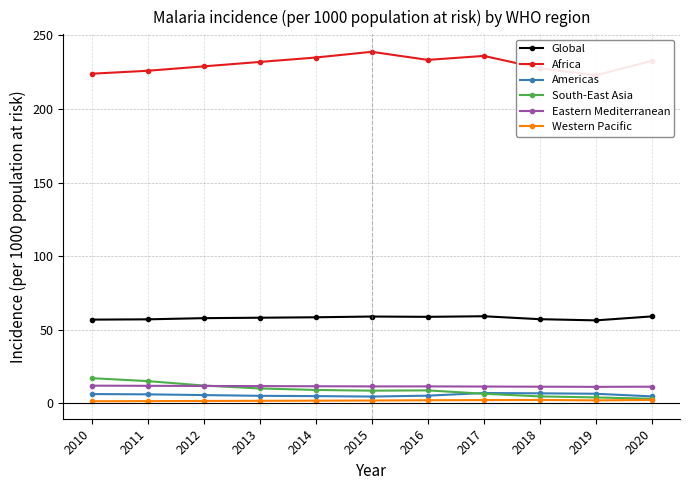

What value does the Eastern Mediterranean series have at 2010?

11.9